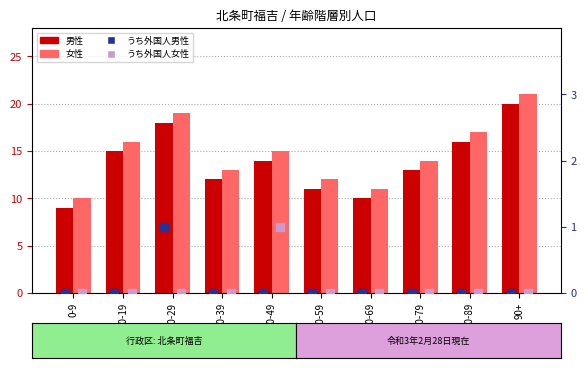

Which category has the highest value across all series?

90+